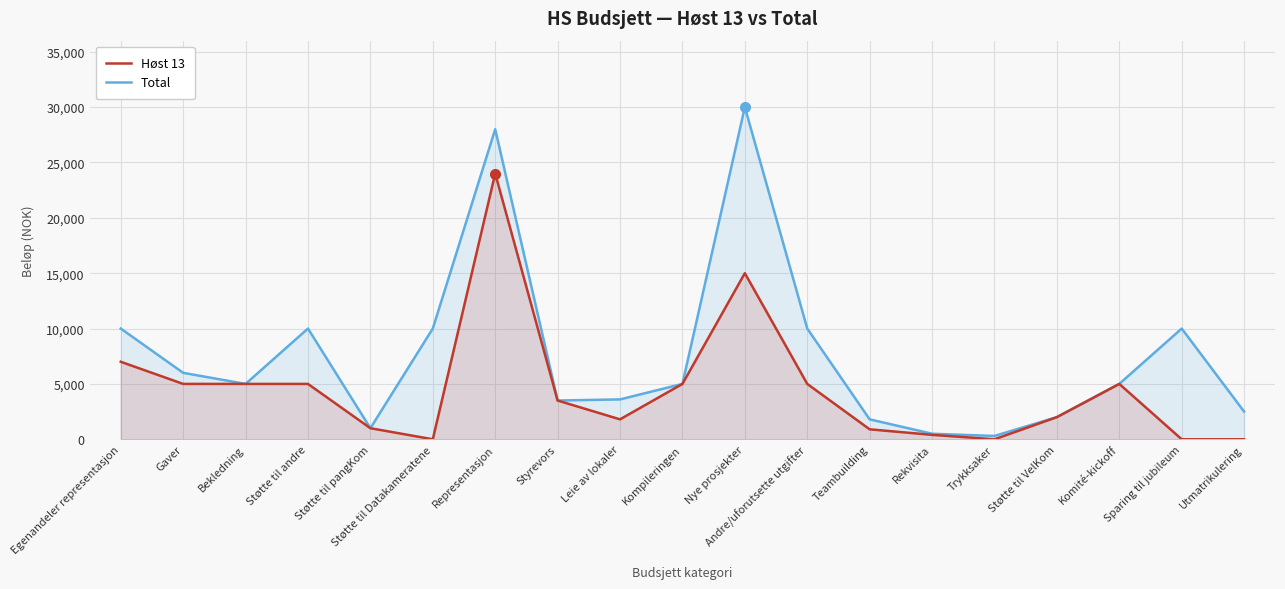

Which series has the largest range (max minus min)?

Total